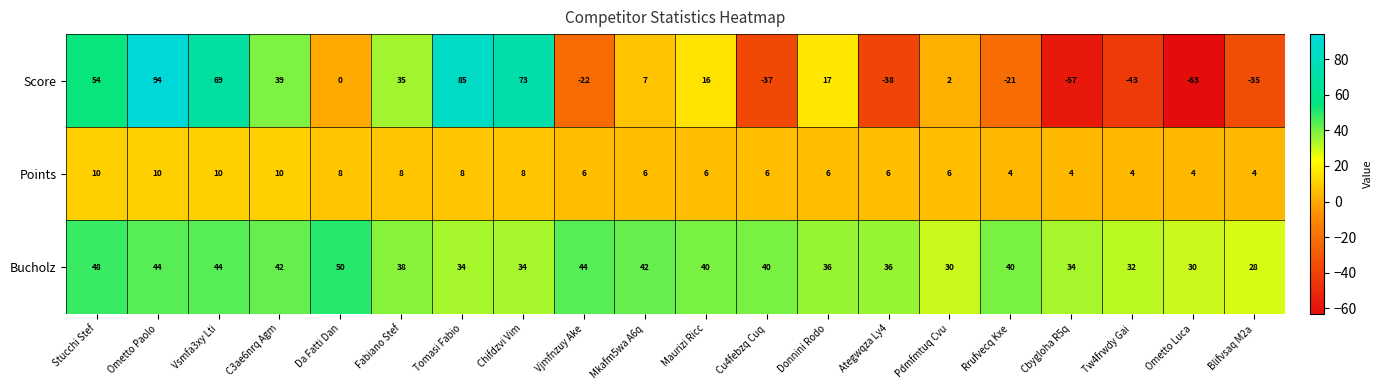

Which series has the widest spread of values?

Score